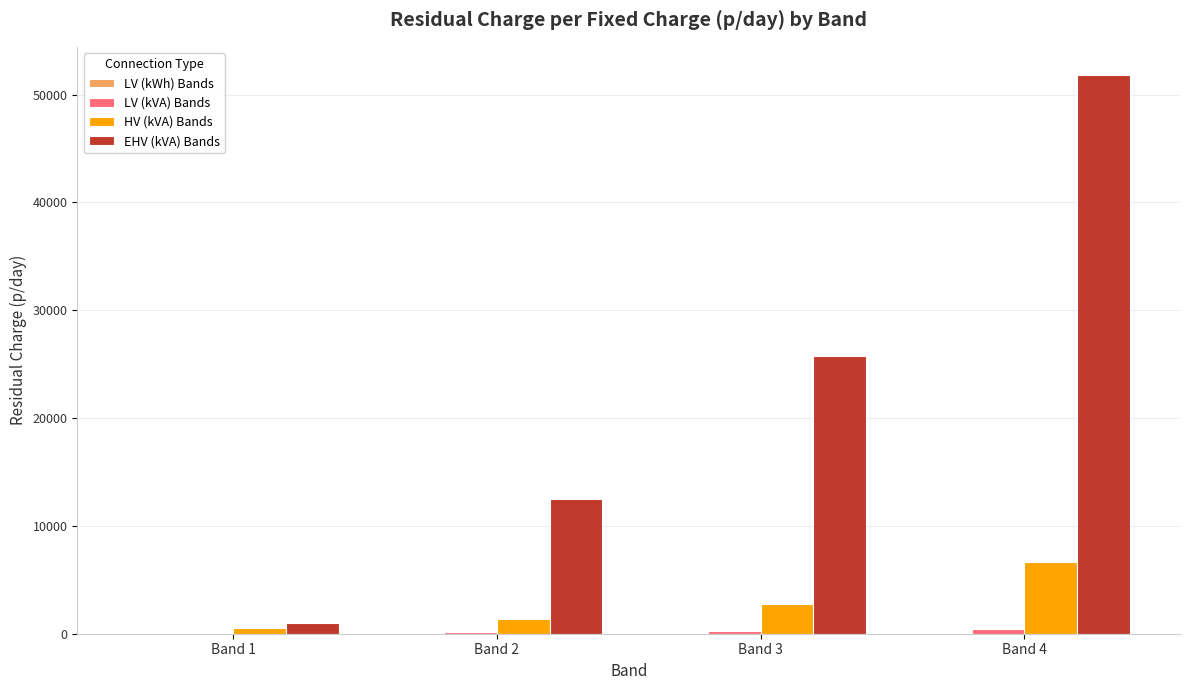

At which category is the sum across all series the highest?

Band 4